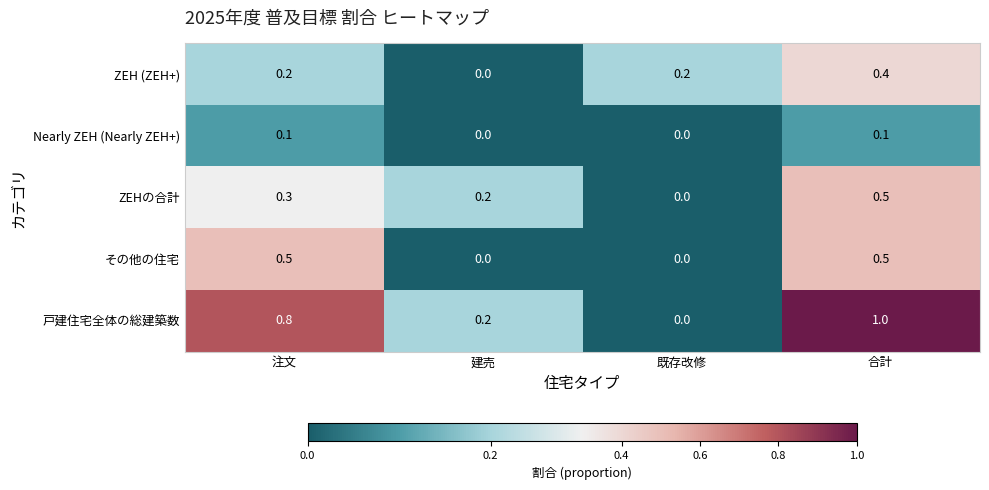

Which series has the largest total across all categories?

戸建住宅全体の総建築数